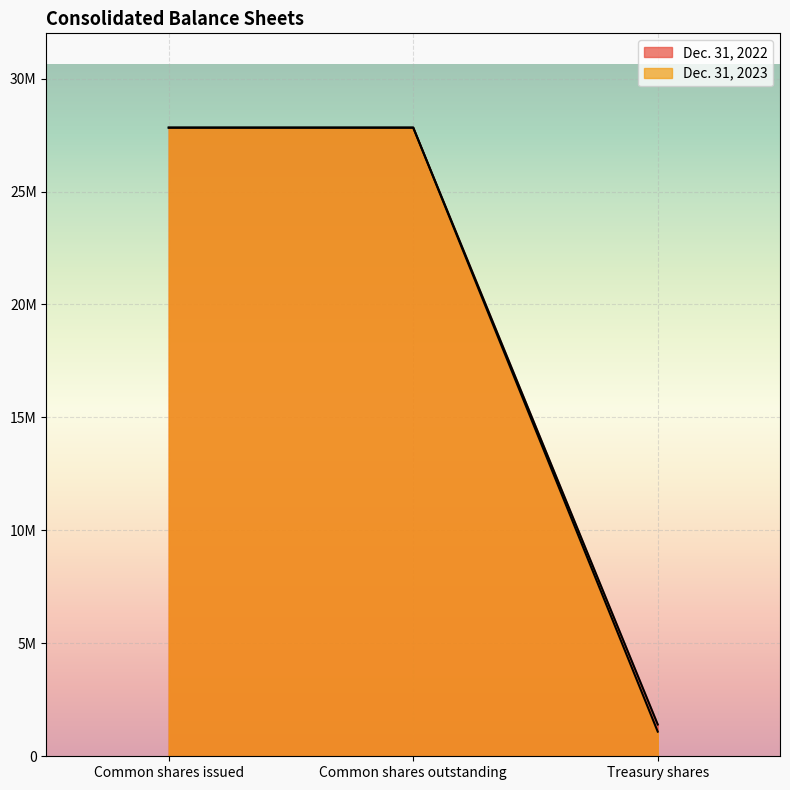

At which label is Dec. 31, 2023 closest to 14616871?

Treasury shares